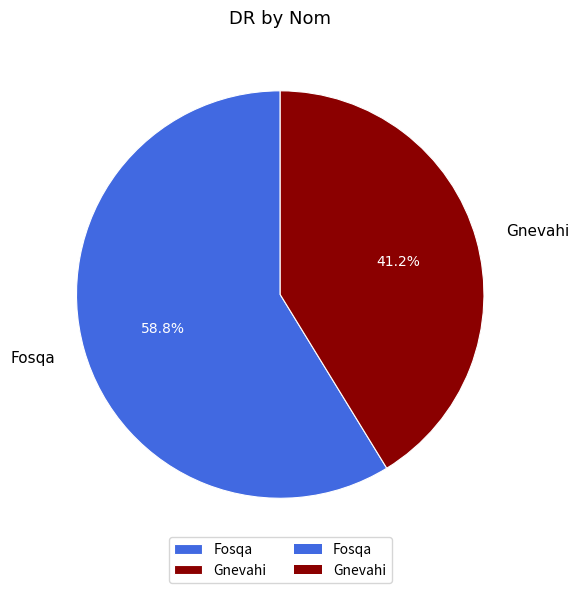

To the nearest percent, what is the difference between the Fosqa and Gnevahi slice percentages?

18%